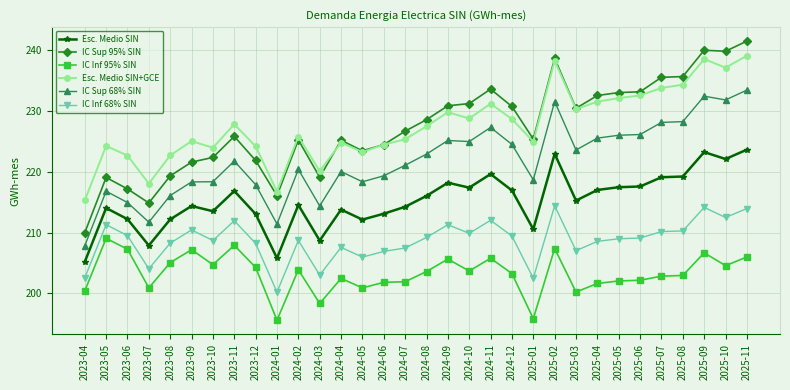

What is the spread (max minus min) of values at 2025-03?

30.2